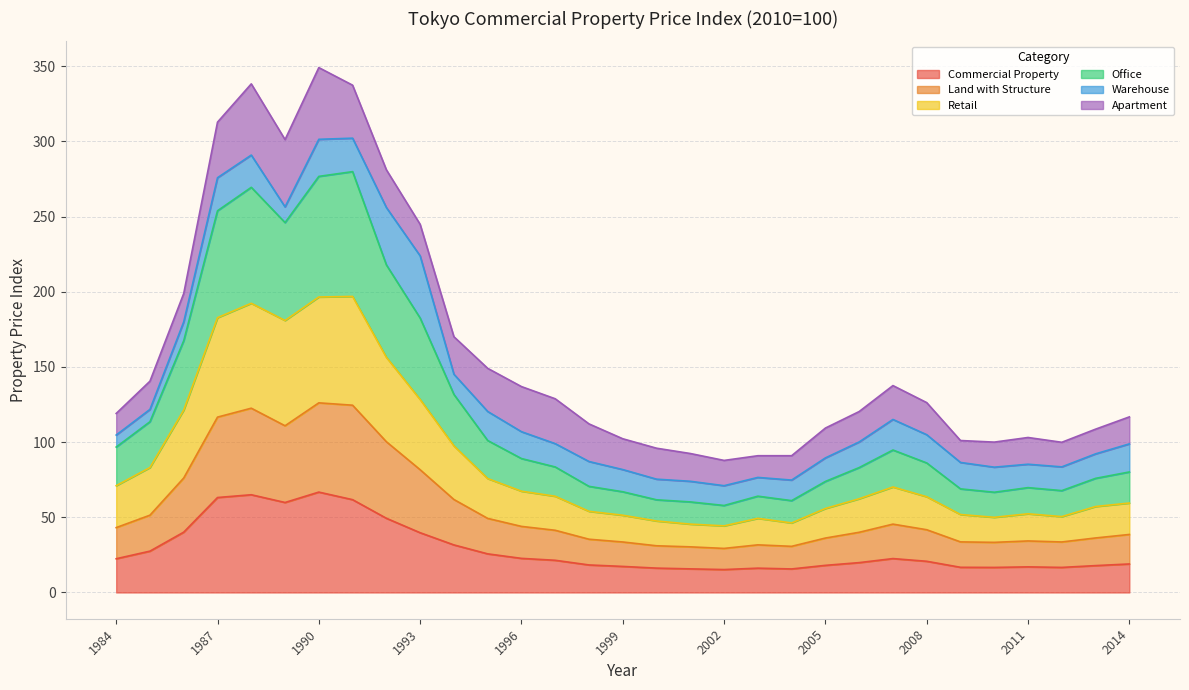

True or false: Commercial Property has more than 1 points higher than both neighbors.

True